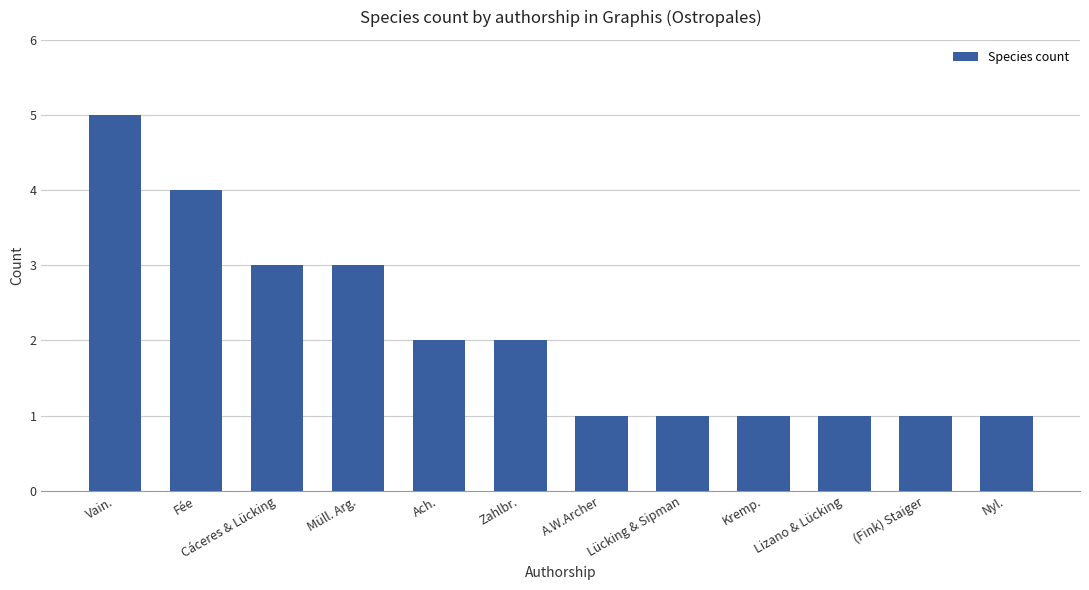

What is the change in value from Ach. to Nyl.?

-1